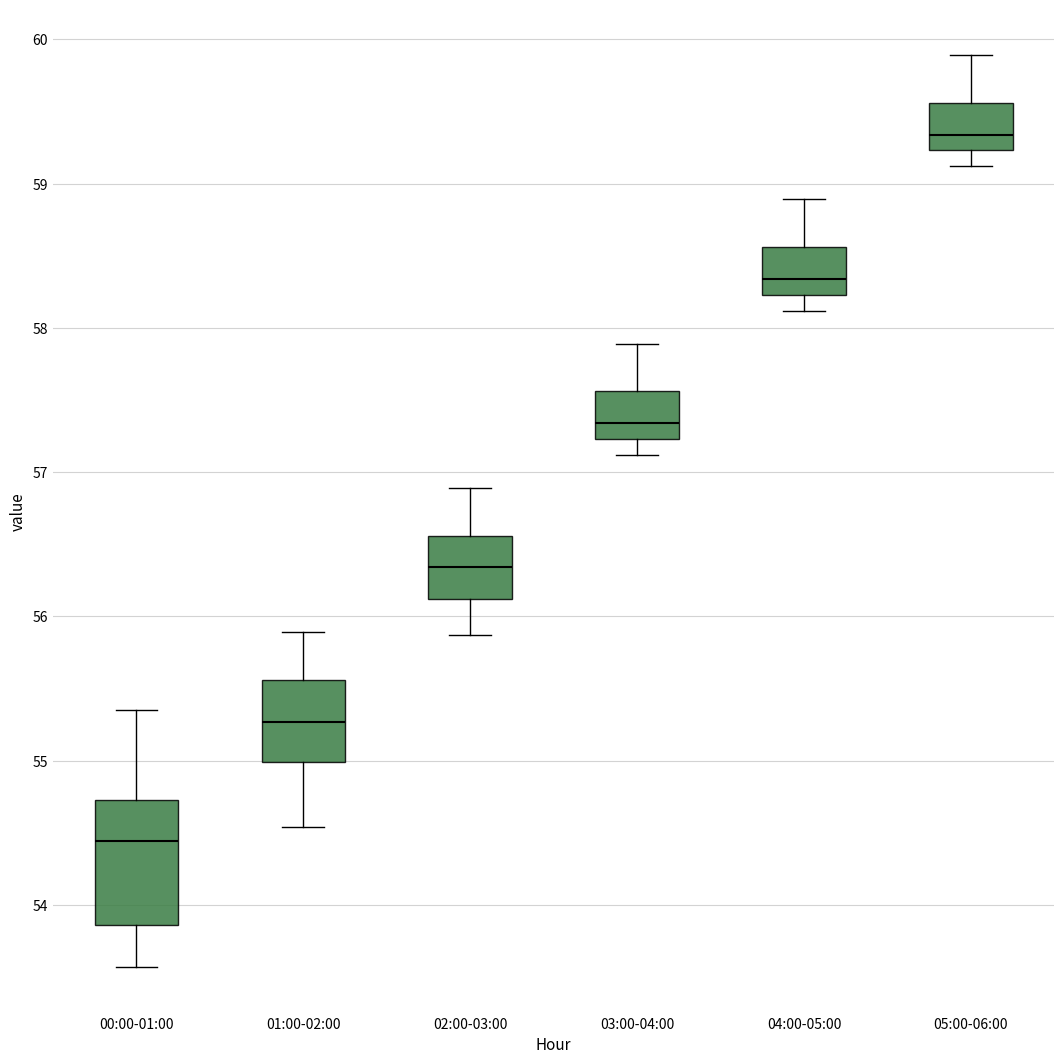

Where does the median line of the box for 04:00-05:00 sit on the y-axis? The values are not printed on the chart, so give them approximately, as read against the axis.

58.3